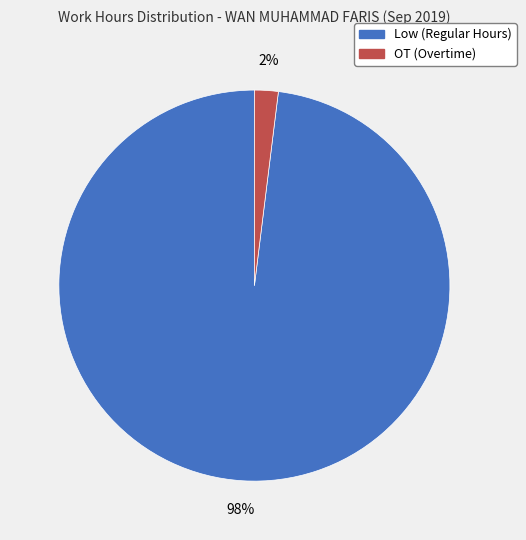

To the nearest percent, what is the average slice percentage?

50%